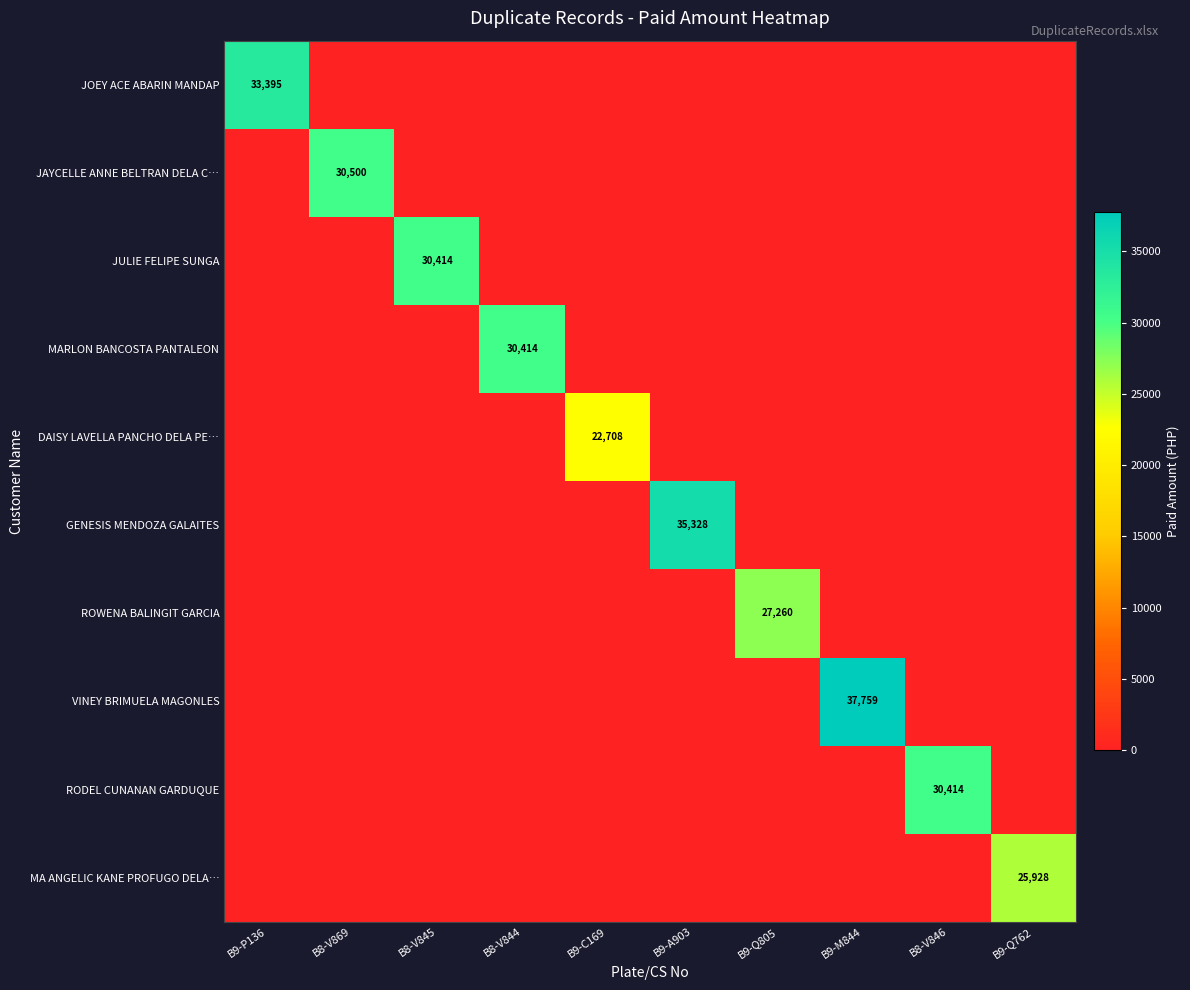

The value of JAYCELLE ANNE BELTRAN DELA C… at B8-V869 is 54365. True or false?

False